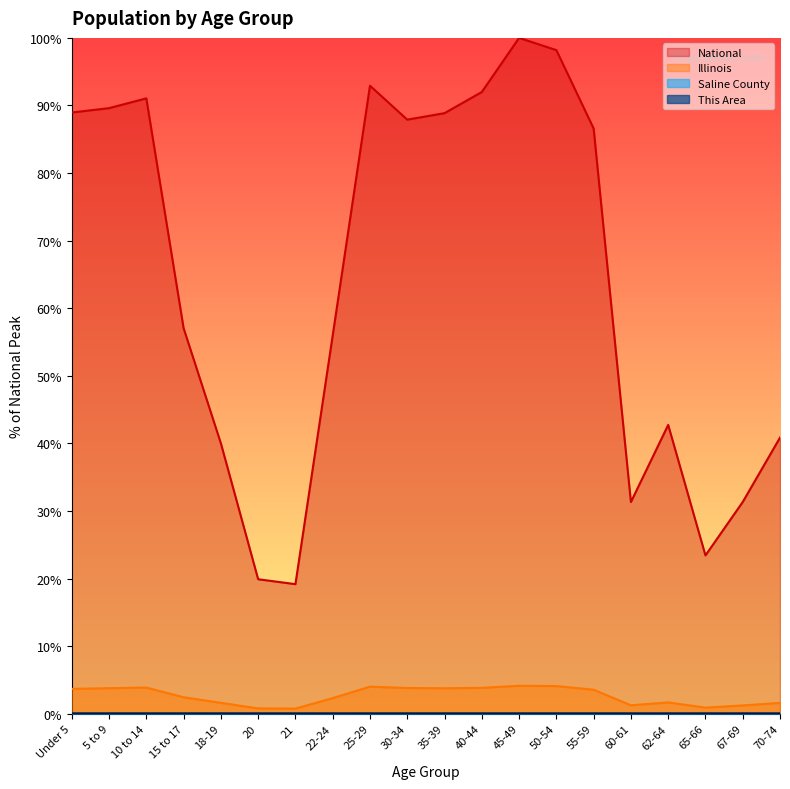

At which category does National reach its first local valley?

21